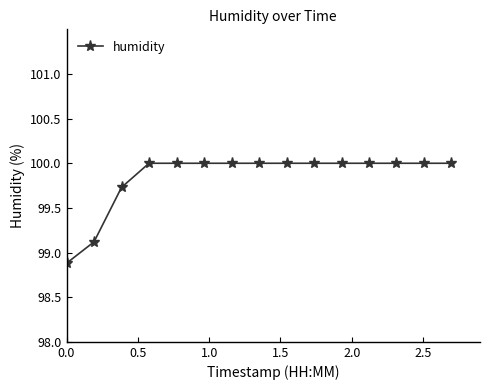

What is the value of the 6th point from the left?

100.0